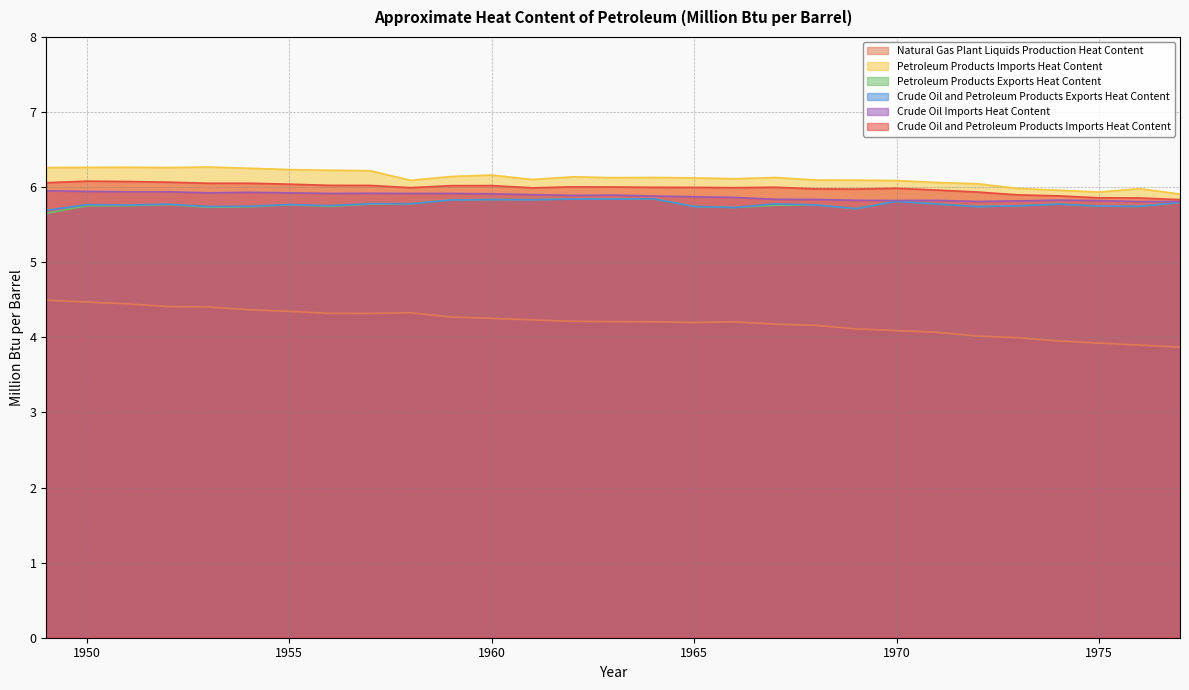

Is it true that Crude Oil and Petroleum Products Imports Heat Content equals 6.0 at 1967?

True